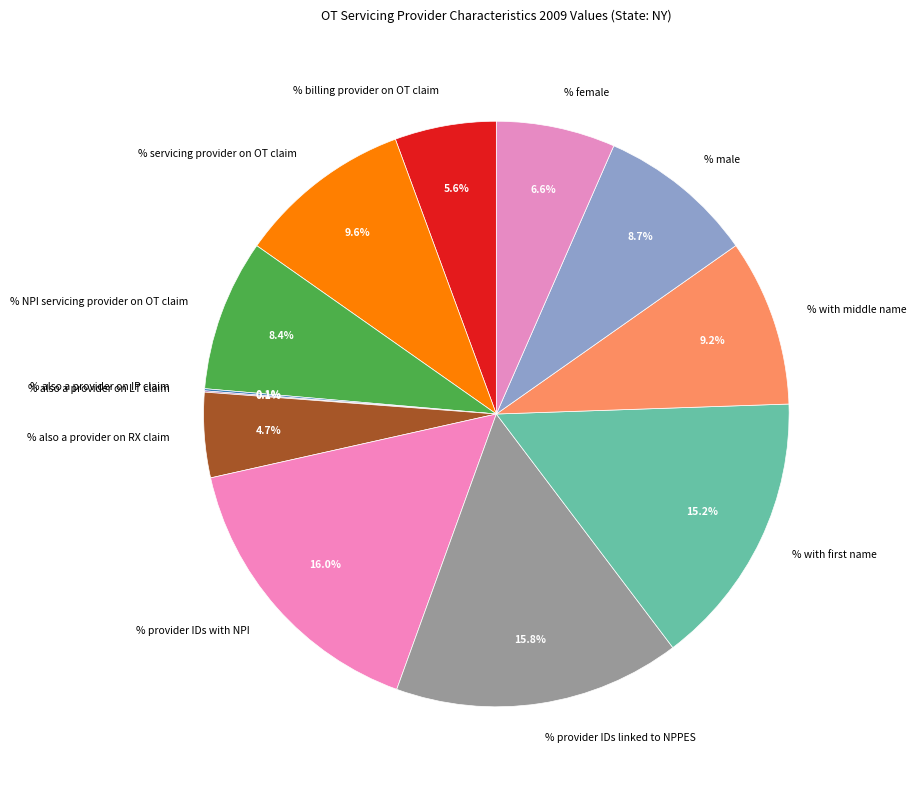

Is % billing provider on OT claim the majority of the pie?

No